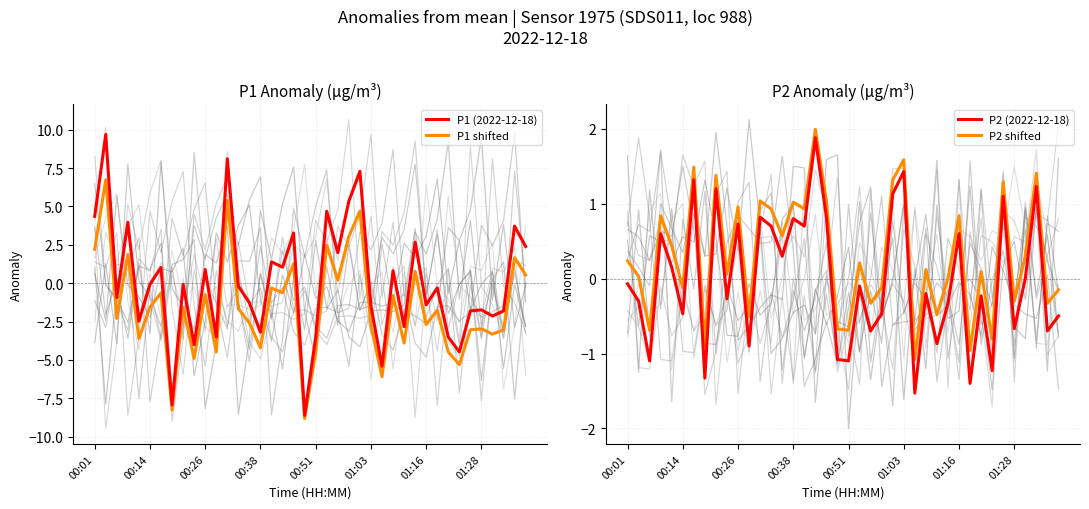

How many lines are shown in the chart?

4